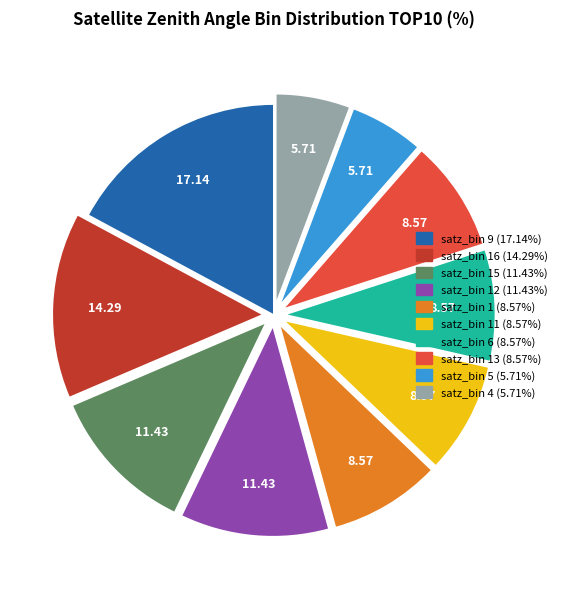

Is there a majority slice in this chart?

No